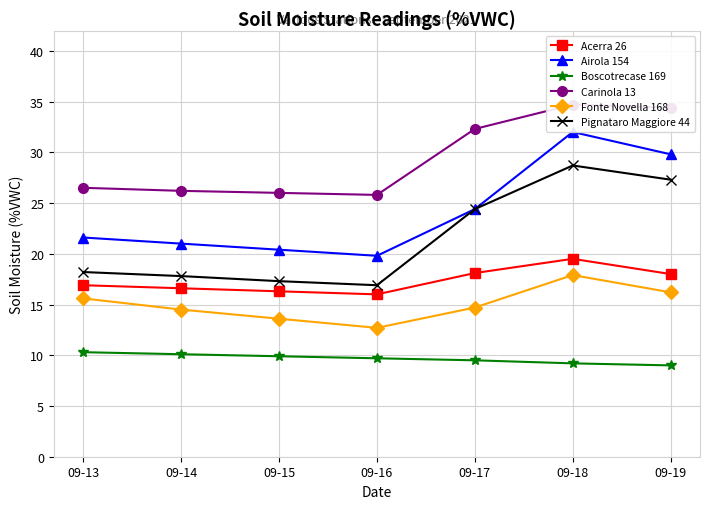

Reading left to right, transcribe all the data shown in this chart.

Acerra 26: 09-13=16.9	09-14=16.6	09-15=16.3	09-16=16.0	09-17=18.1	09-18=19.5	09-19=18.0
Airola 154: 09-13=21.6	09-14=21.0	09-15=20.4	09-16=19.8	09-17=24.4	09-18=32.0	09-19=29.8
Boscotrecase 169: 09-13=10.3	09-14=10.1	09-15=9.9	09-16=9.7	09-17=9.5	09-18=9.2	09-19=9.0
Carinola 13: 09-13=26.5	09-14=26.2	09-15=26.0	09-16=25.8	09-17=32.3	09-18=34.7	09-19=34.4
Fonte Novella 168: 09-13=15.6	09-14=14.5	09-15=13.6	09-16=12.7	09-17=14.7	09-18=17.9	09-19=16.2
Pignataro Maggiore 44: 09-13=18.2	09-14=17.8	09-15=17.3	09-16=16.9	09-17=24.4	09-18=28.7	09-19=27.3